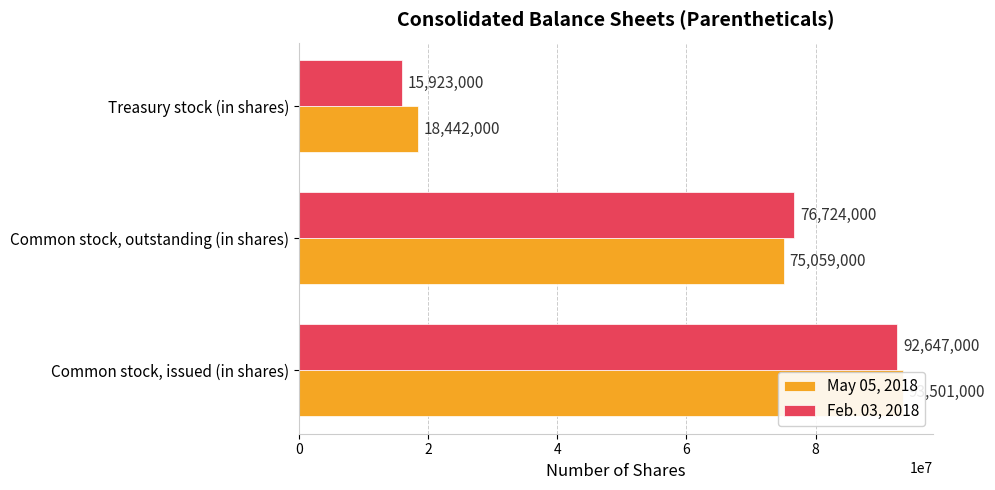

How many bars are there in total?

6